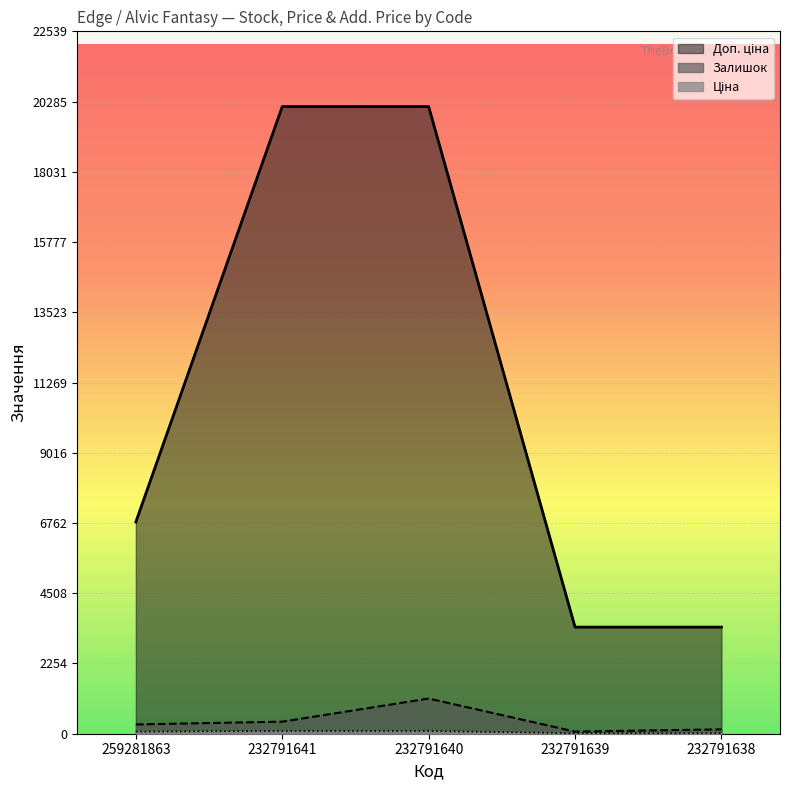

At how many categories does at least one series exceed 18899?

2